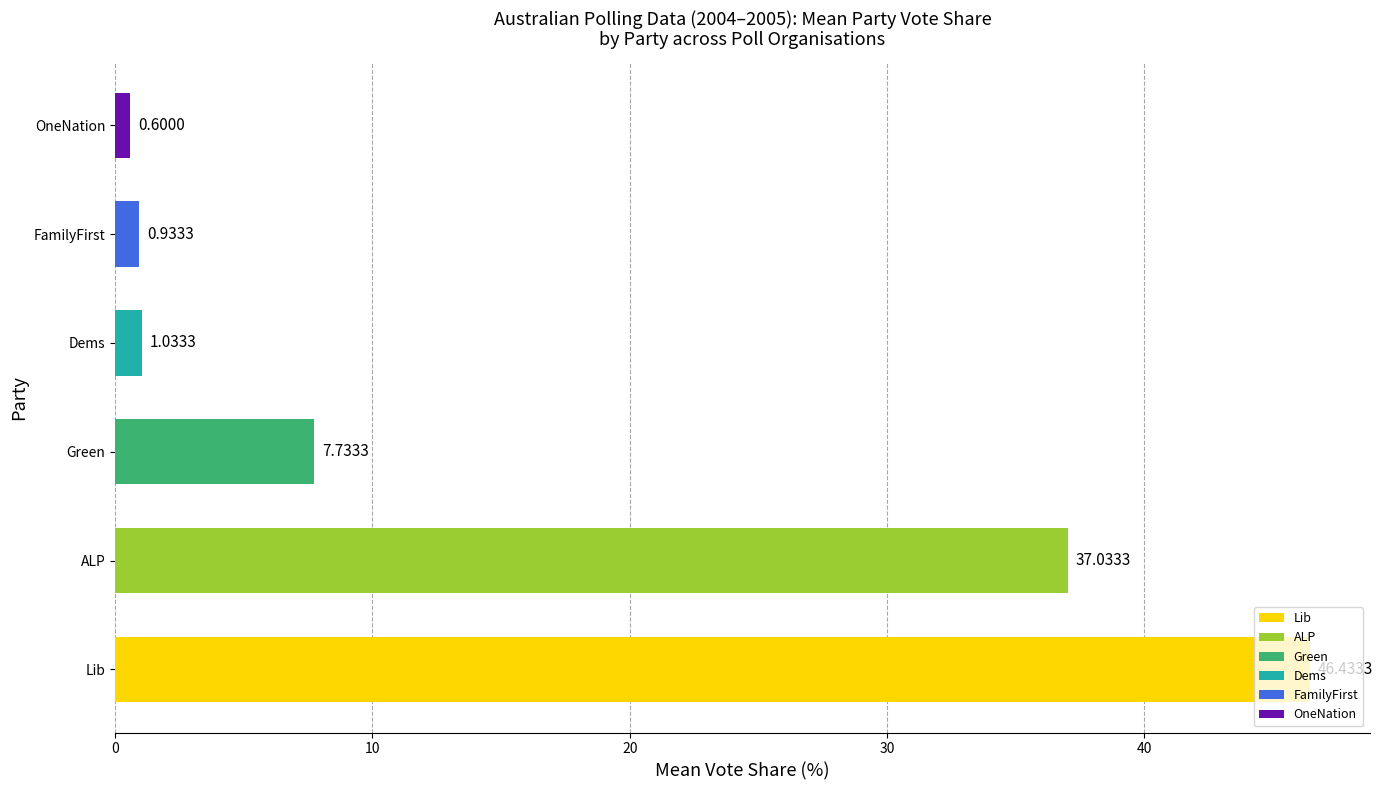

Between ALP and Lib, which is larger?

Lib